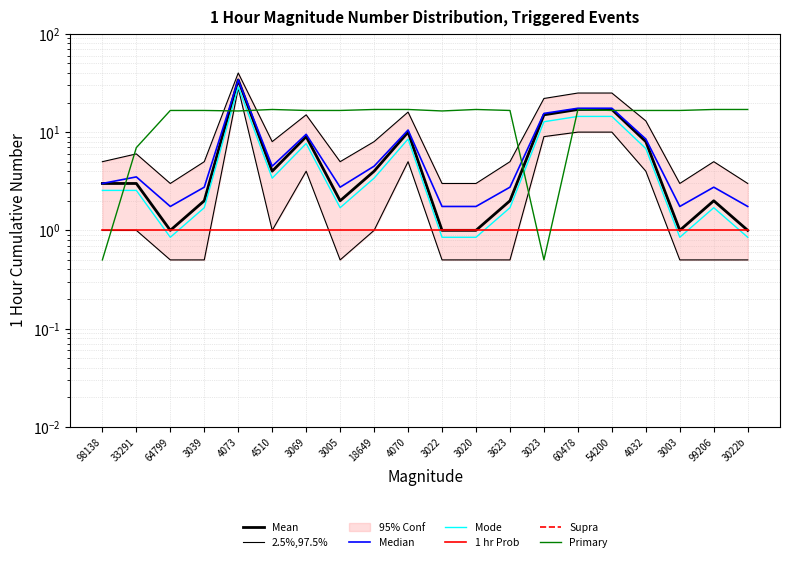

What is the average value of the Color series?

14.6